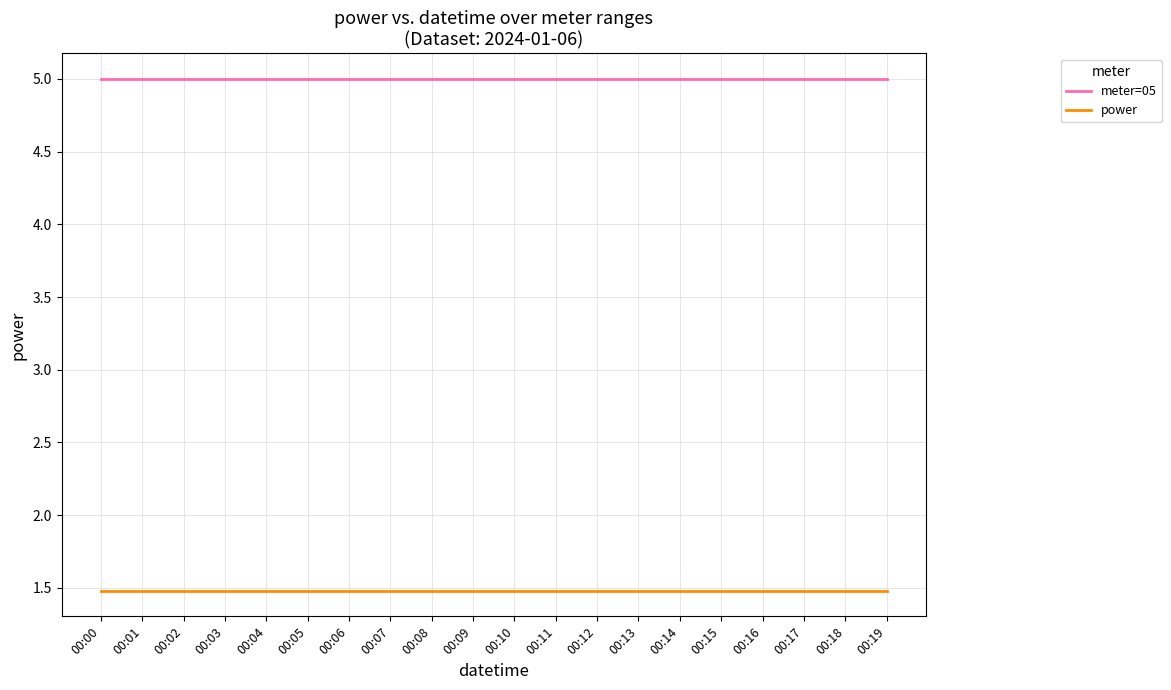

True or false: meter=05 has a value of 8.5 at 00:17.

False